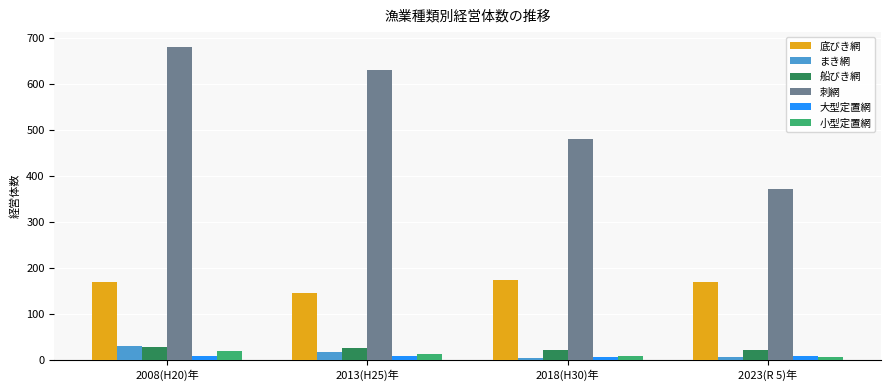

At which category is the sum across all series the highest?

2008(H20)年